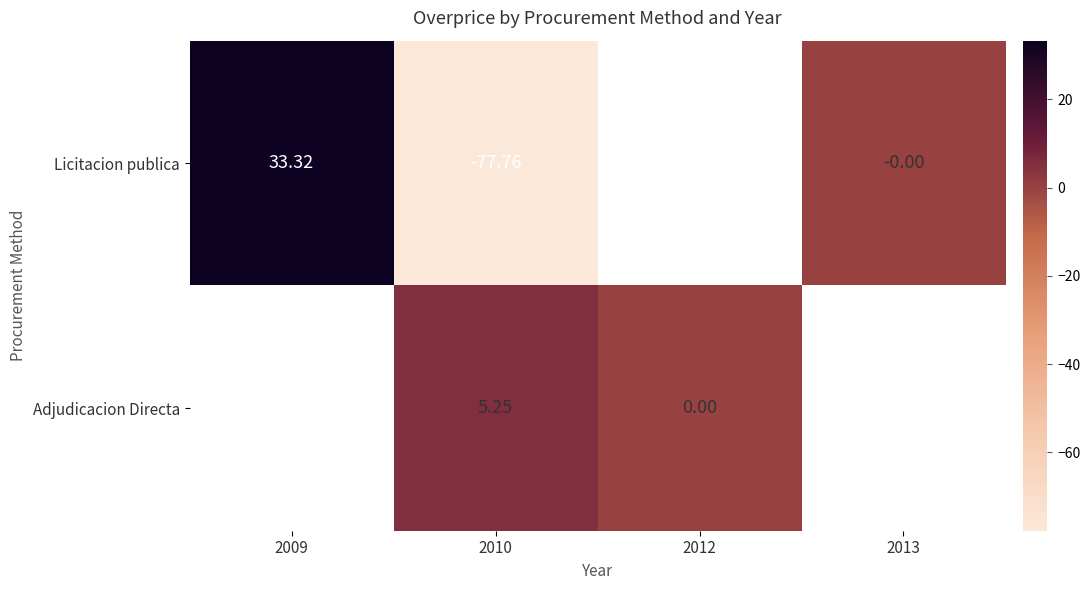

Rank the series at 2010 from lowest to highest value.

Licitacion publica, Adjudicacion Directa